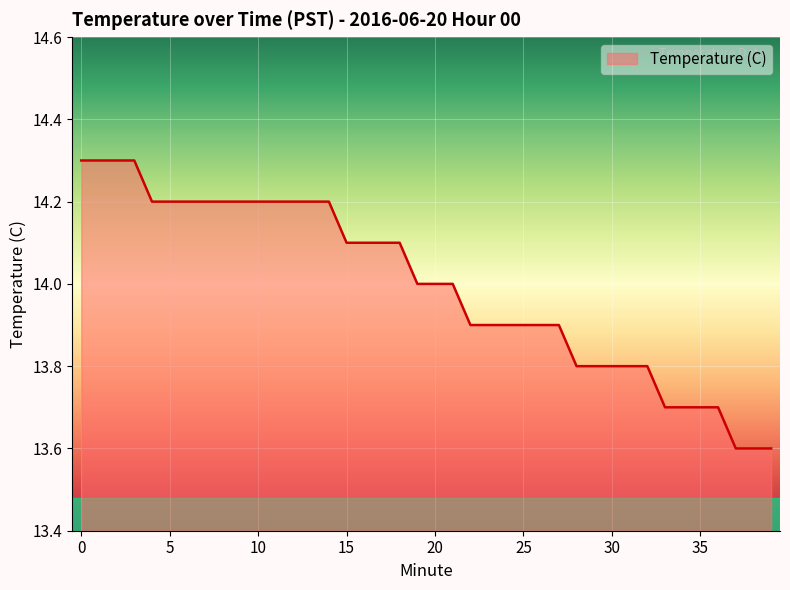

What is the difference between the maximum and minimum values?

0.7